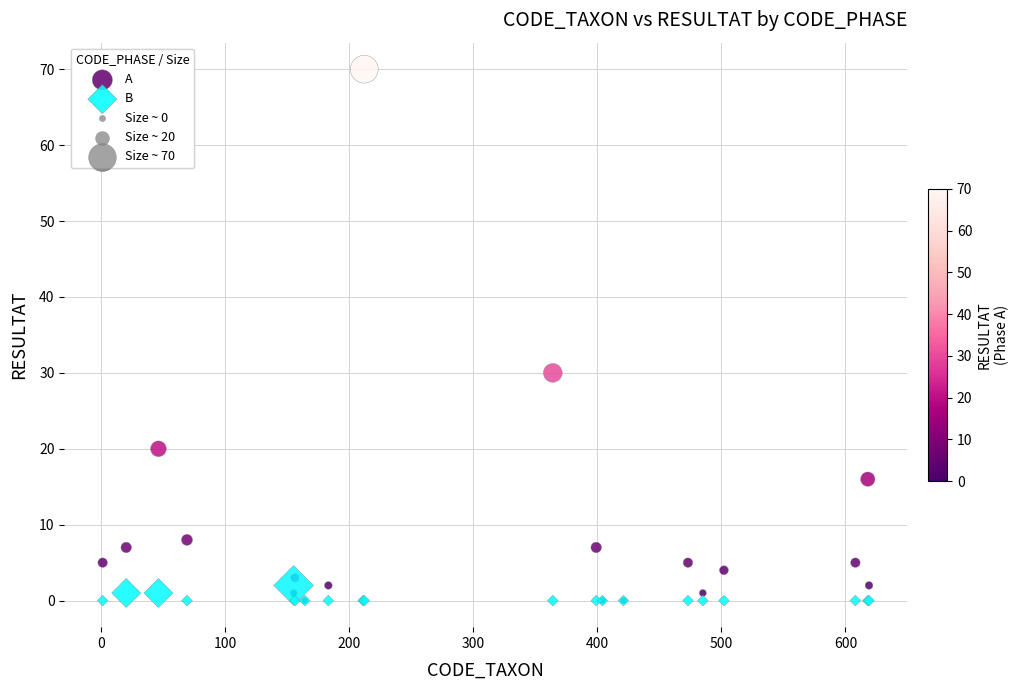

In the A series, what Y value is closest to 35?

30